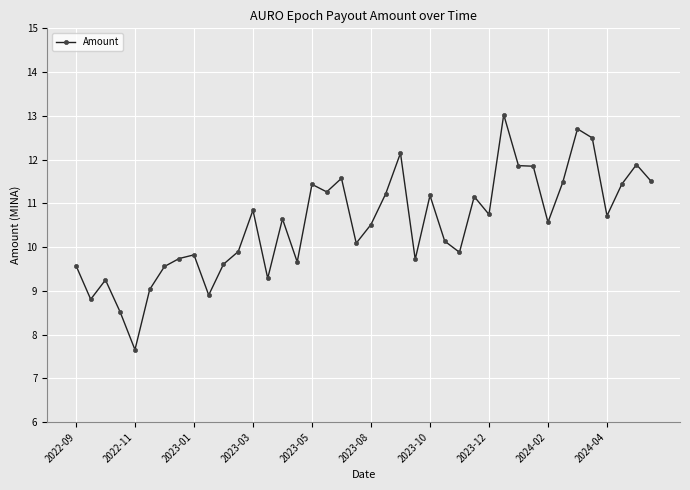

How many values are below 10?

16